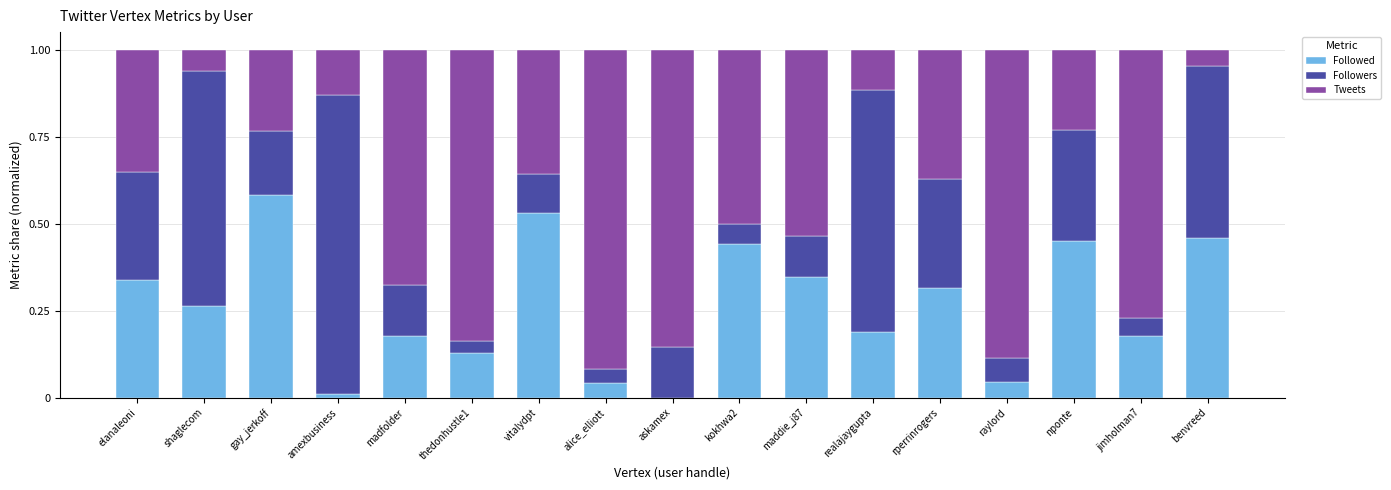

What is the total value across all series at shaglecom?

1.0